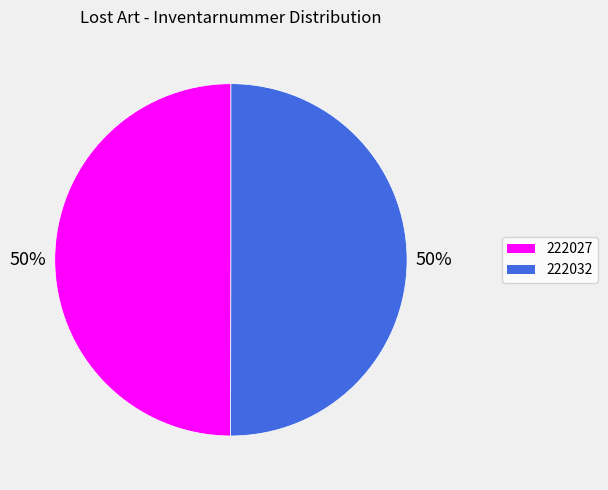

Do 222032 and 222027 together represent more than half of the pie?

Yes